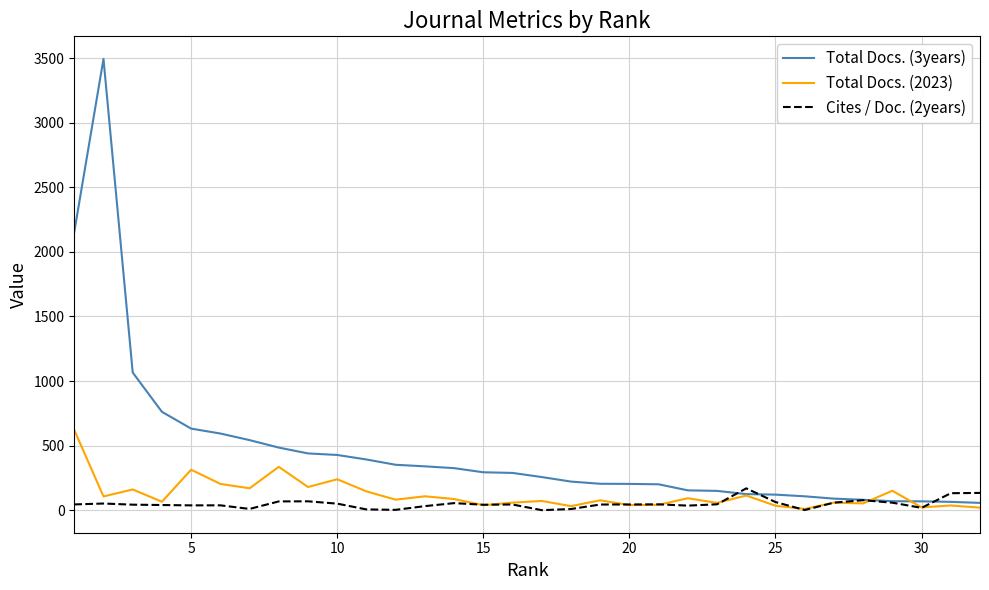

What is the difference between the maximum and second lowest values in the Cites / Doc. (2years) series?

167.7